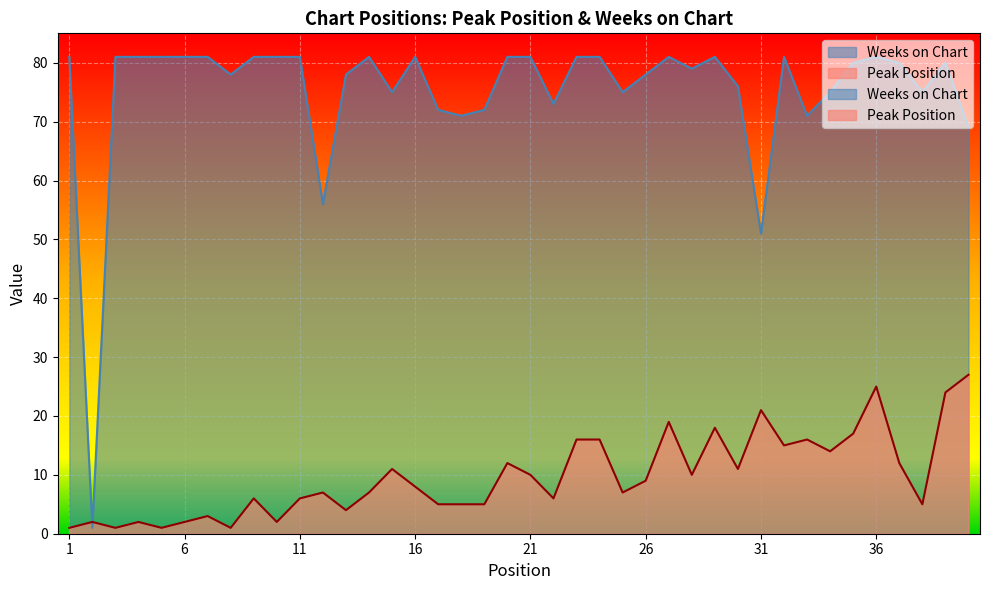

At which label is Peak Position closest to 14?

34